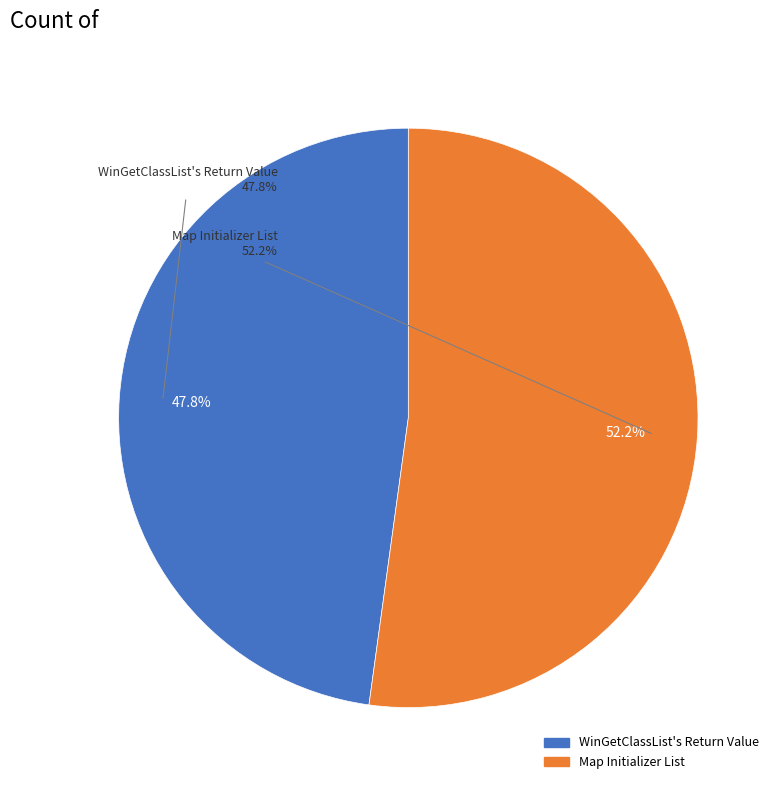

Combined, do WinGetClassList's Return Value and Map Initializer List account for over 50%?

Yes